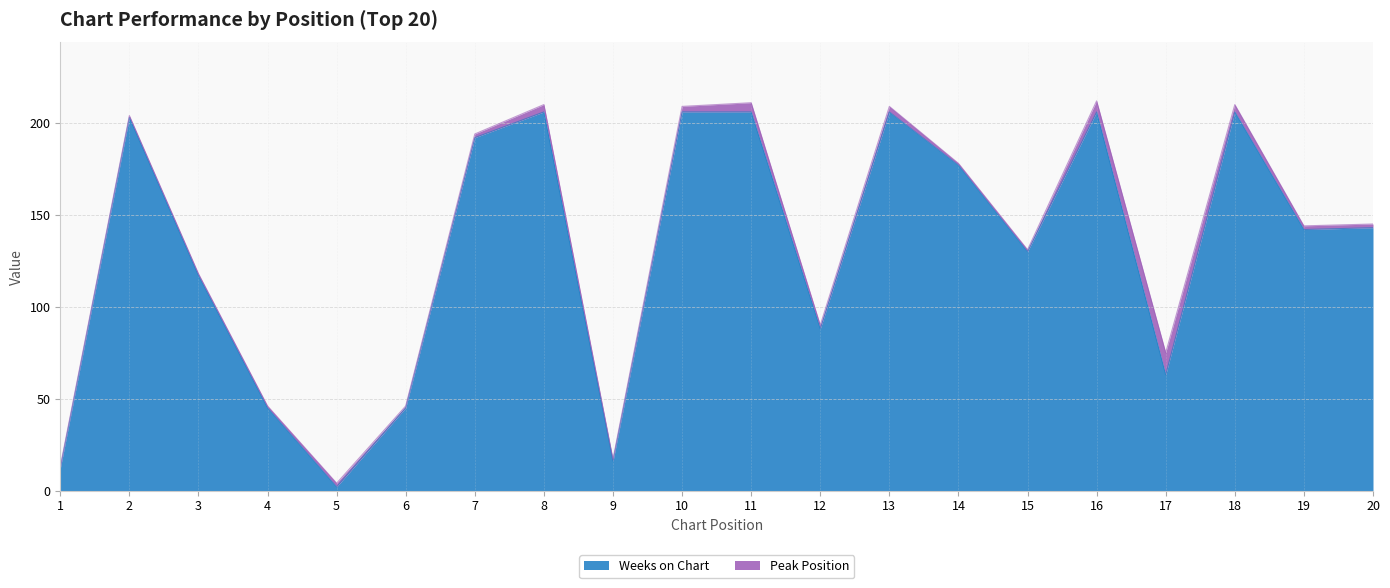

The value at 3 is 117. True or false?

True